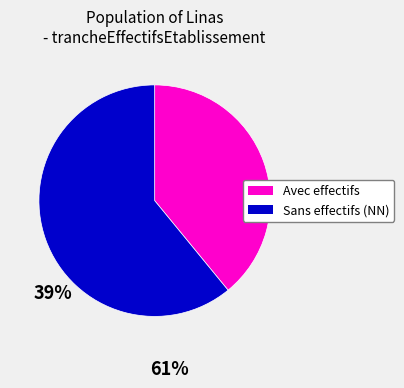

Is there any slice that represents more than half of the pie?

Yes